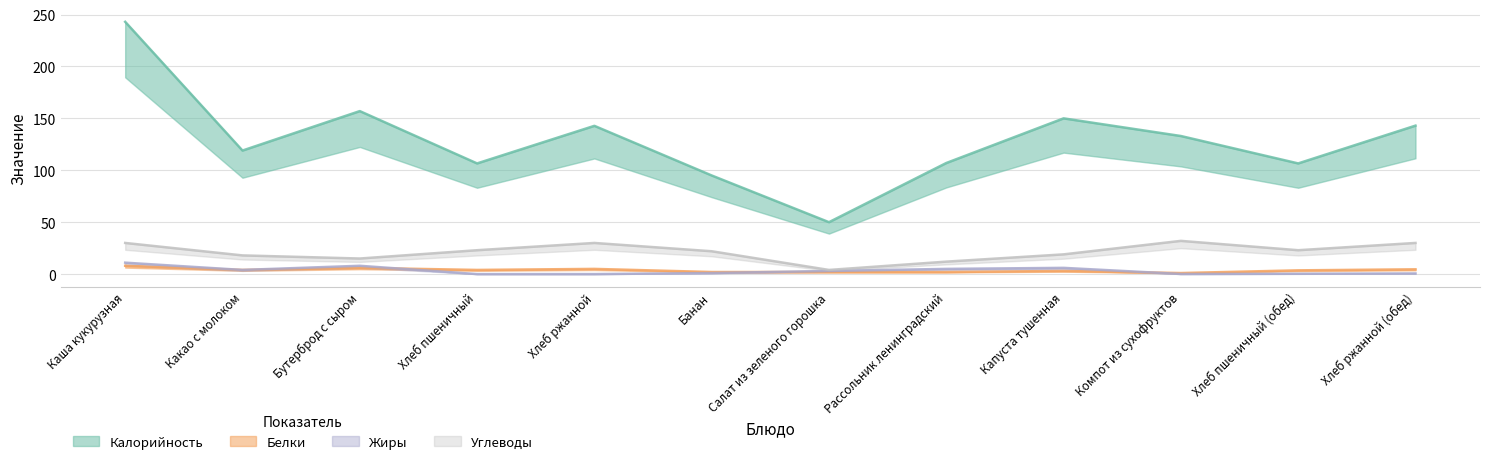

What are all the series names shown in the legend?

Калорийность, Белки, Жиры, Углеводы